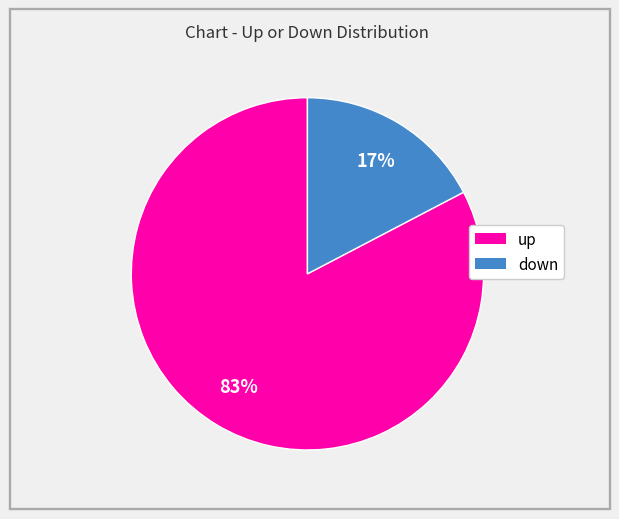

What is the largest slice in the pie chart?

up